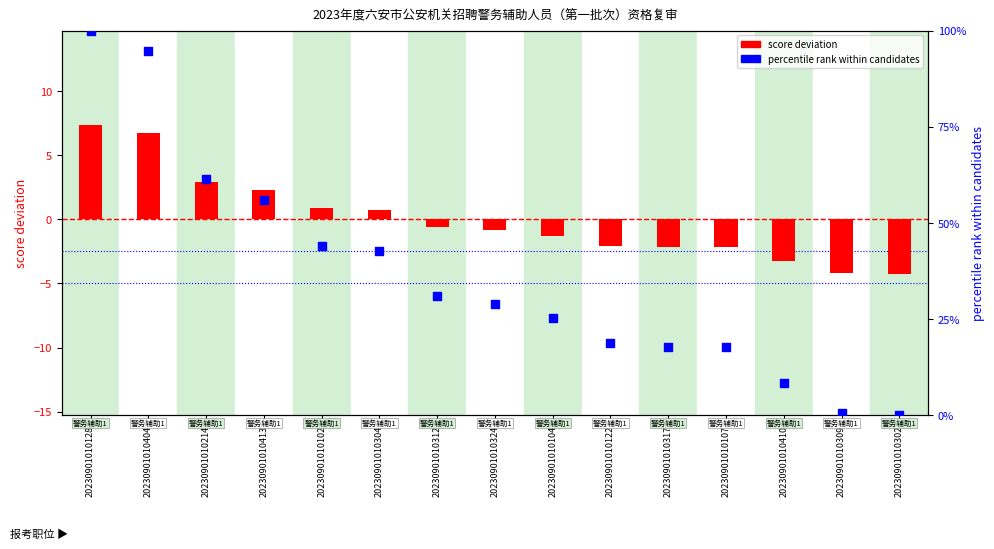

Is the value of percentile rank at 20230901010413 greater than the value of score deviation at 20230901010317?

Yes